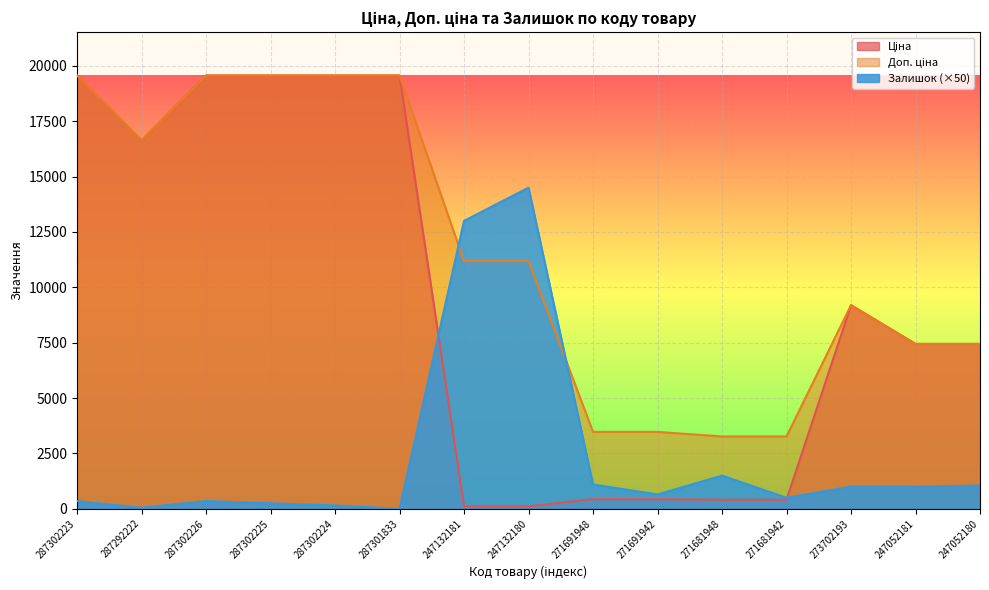

Which series has the largest range (max minus min)?

Ціна